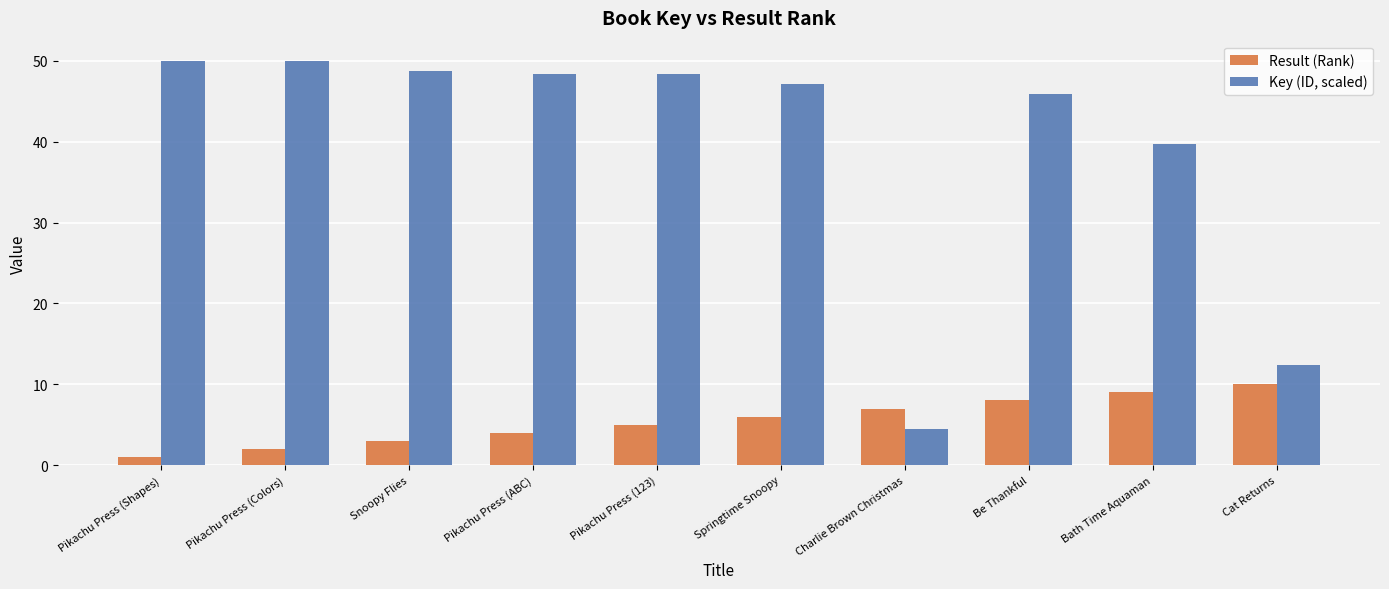

What is the sum of all Key (ID, scaled) values?

395.0